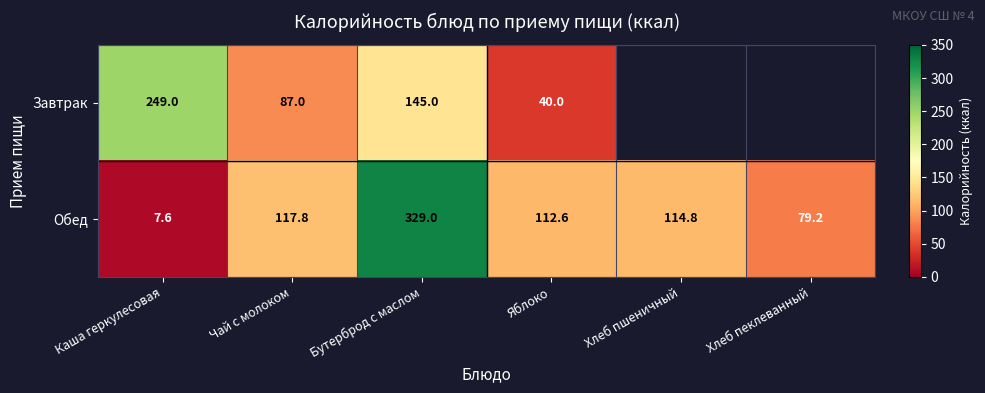

How many data points in Обед are above 114?

3